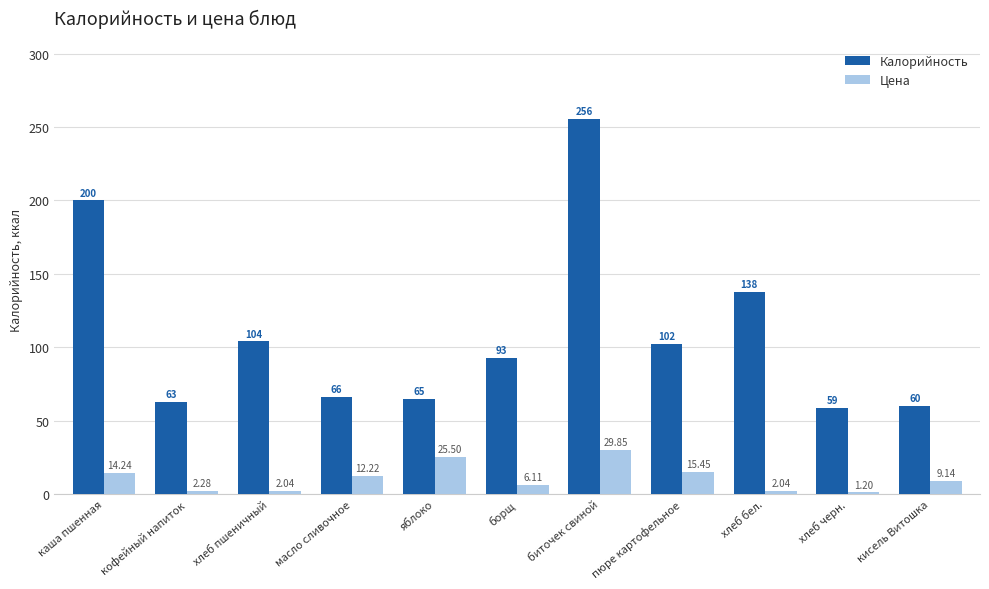

What is the total value across all series at хлеб пшеничный?

106.0